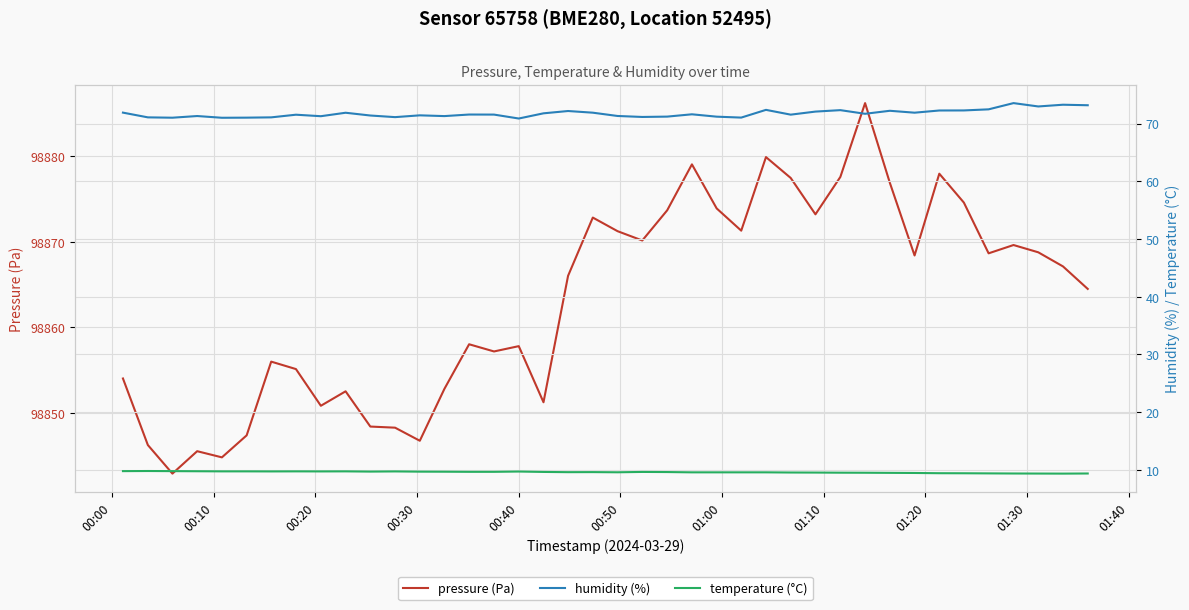

What is the value of the pressure (Pa) point at the 13th from the left?

98846.8